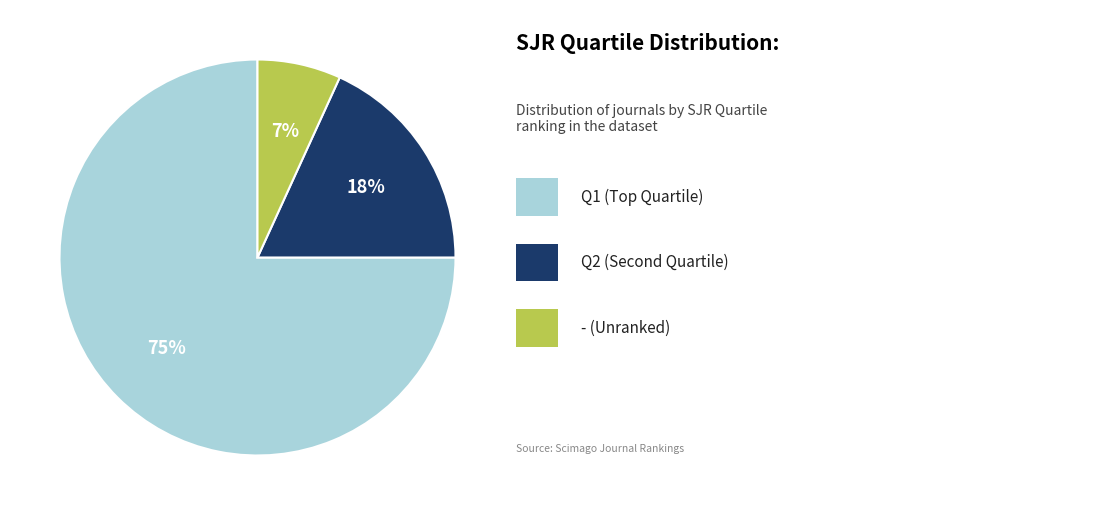

To the nearest percent, what is the average slice percentage?

33%